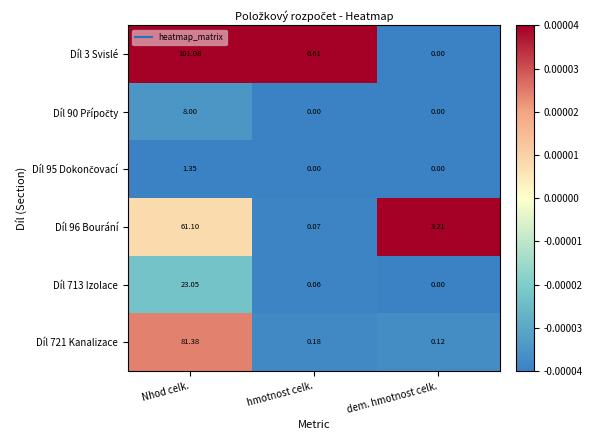

List the labels in order of Díl 96 Bourání value, smallest first.

hmotnost celk., dem. hmotnost celk., Nhod celk.